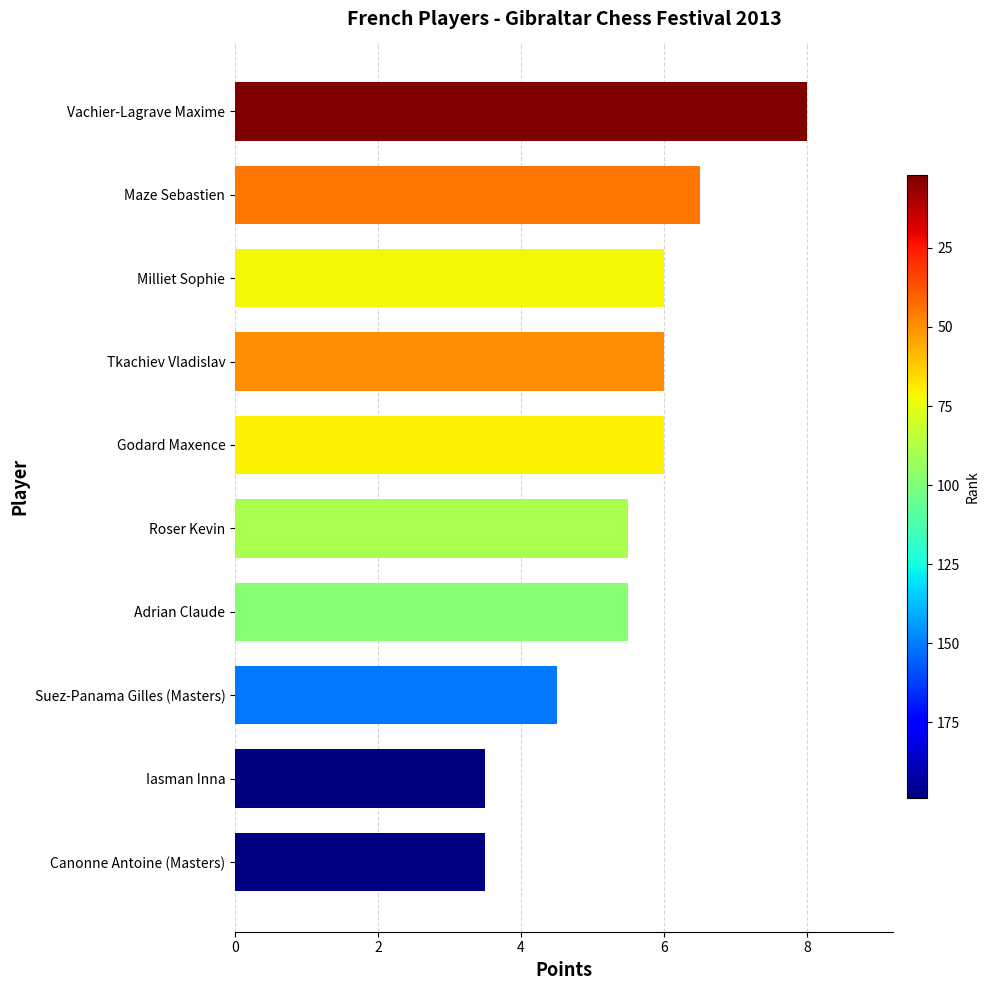

Reading bottom to top, list all the values displayed in this chart.

3.5	3.5	4.5	5.5	5.5	6.0	6.0	6.0	6.5	8.0